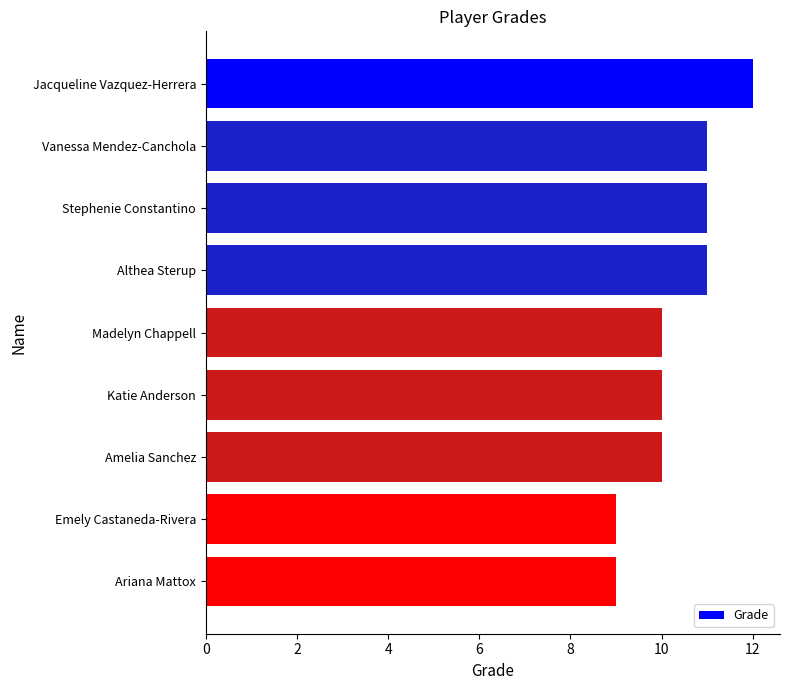

What is the maximum value shown in the chart?

12